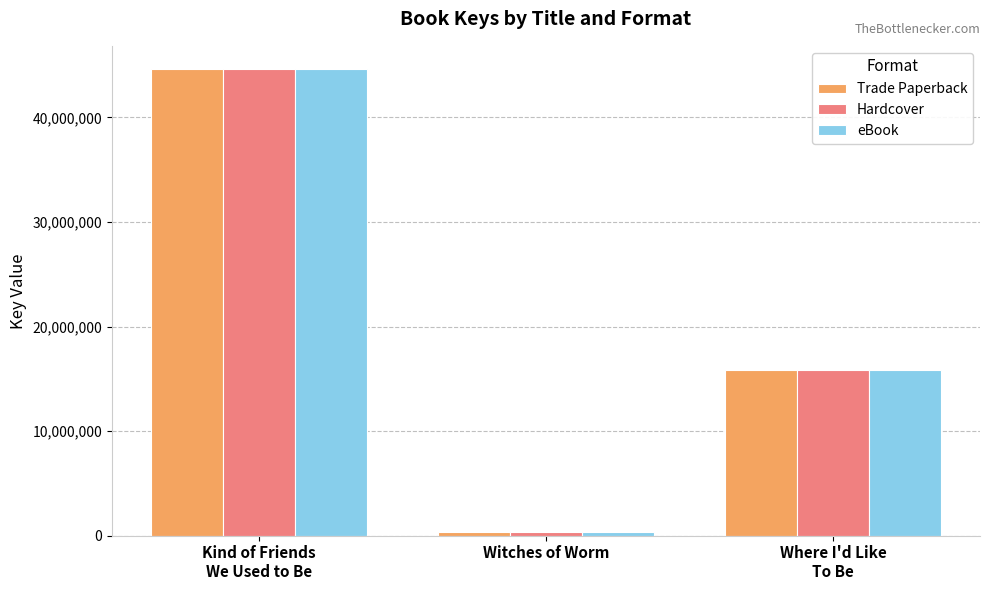

What is the maximum value for Trade Paperback?

44619037